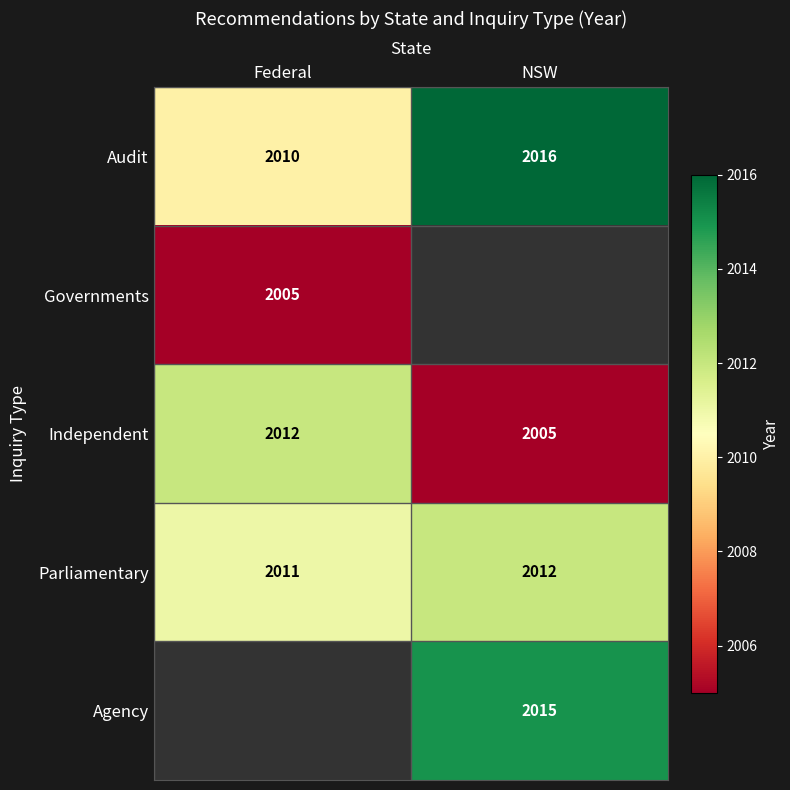

What is the approximate value of Independent at NSW?

2005